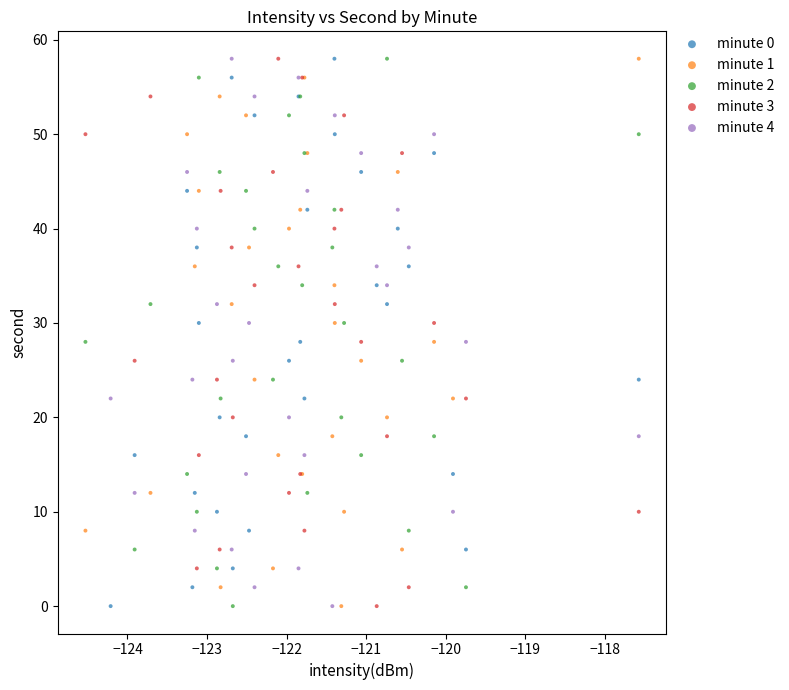

What are all the series names shown in the legend?

minute 0, minute 1, minute 2, minute 3, minute 4